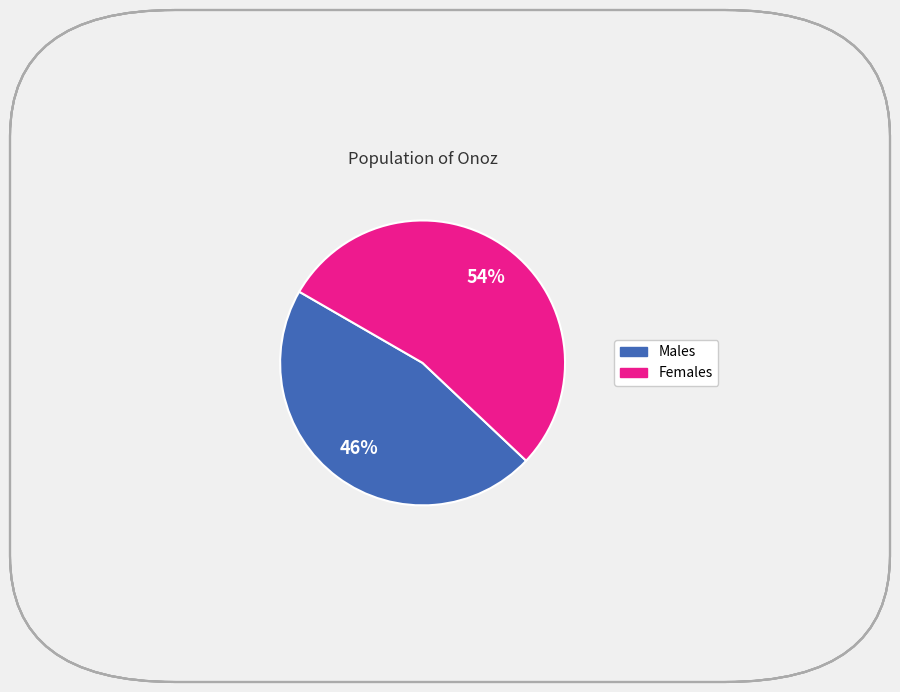

Count the number of slices in the pie.

2